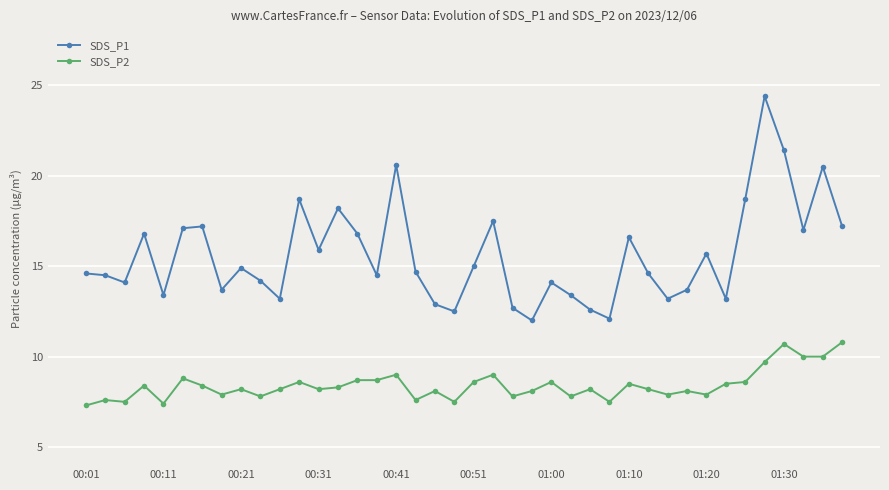

True or false: SDS_P2 and SDS_P1 cross at least once.

False